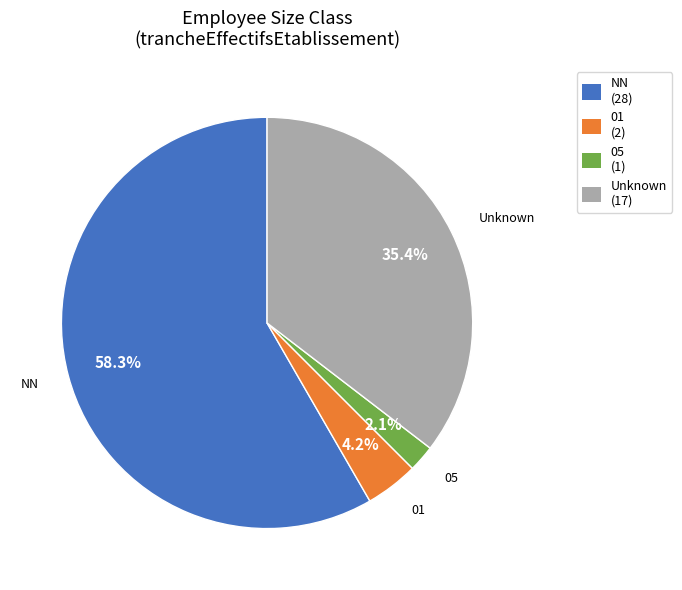

What is the largest slice in the pie chart?

NN